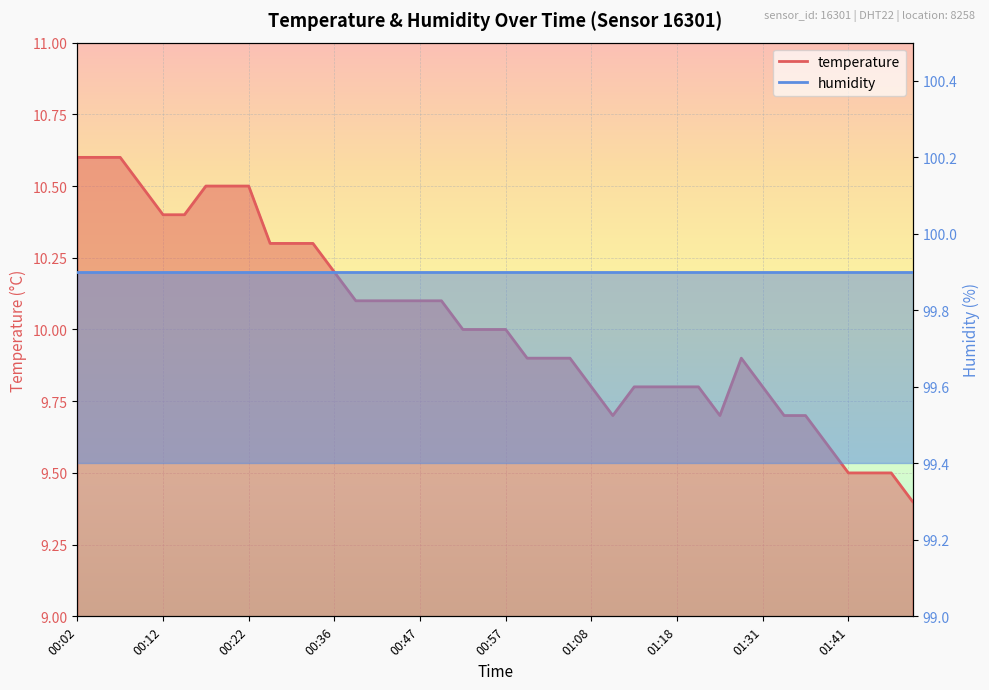

List the labels in order of value, largest first.

00:02, 00:04, 00:07, 00:09, 00:17, 00:19, 00:22, 00:12, 00:14, 00:25, 00:28, 00:31, 00:36, 00:39, 00:42, 00:44, 00:47, 00:50, 00:52, 00:55, 00:57, 01:00, 01:02, 01:05, 01:29, 01:08, 01:13, 01:15, 01:18, 01:20, 01:31, 01:10, 01:23, 01:34, 01:36, 01:39, 01:41, 01:44, 01:46, 01:49